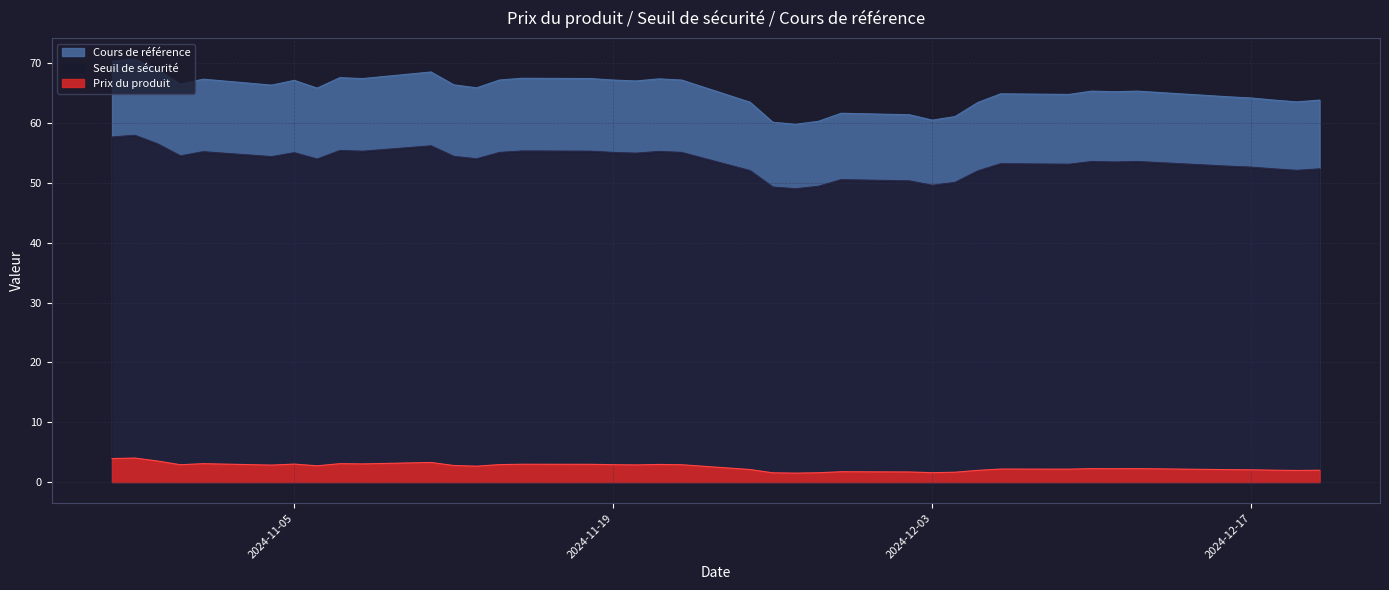

Where is Cours de référence nearest to the value 65?

2024-12-06